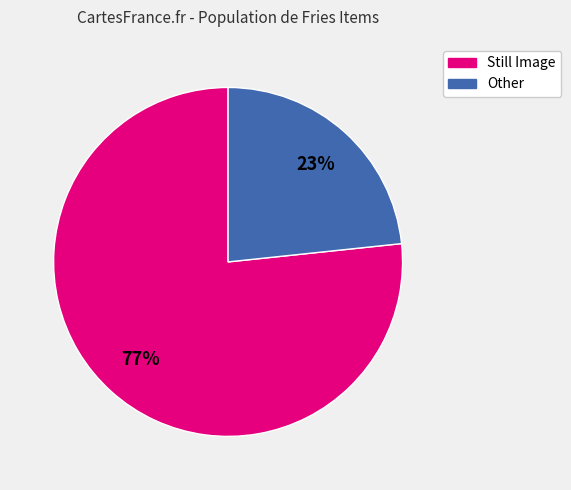

Does any single category account for the majority?

Yes